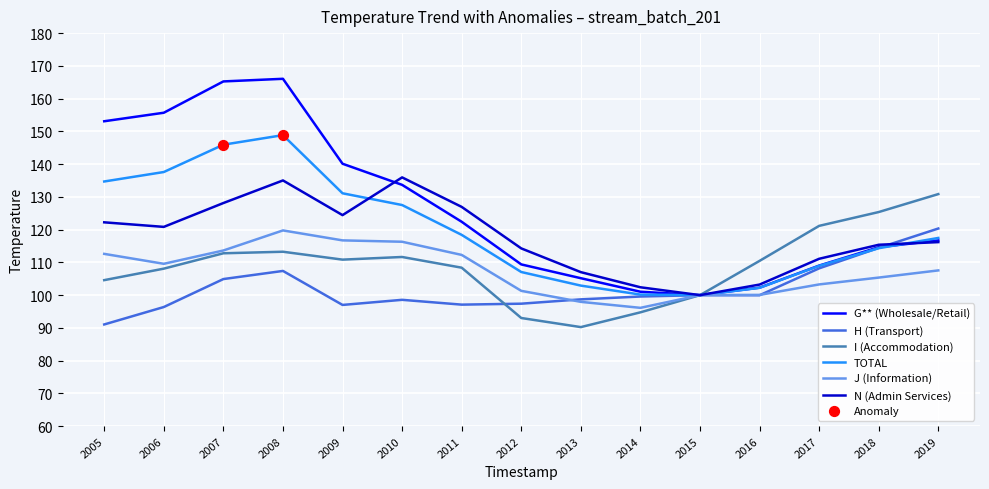

At which category is the sum across all series the highest?

2008